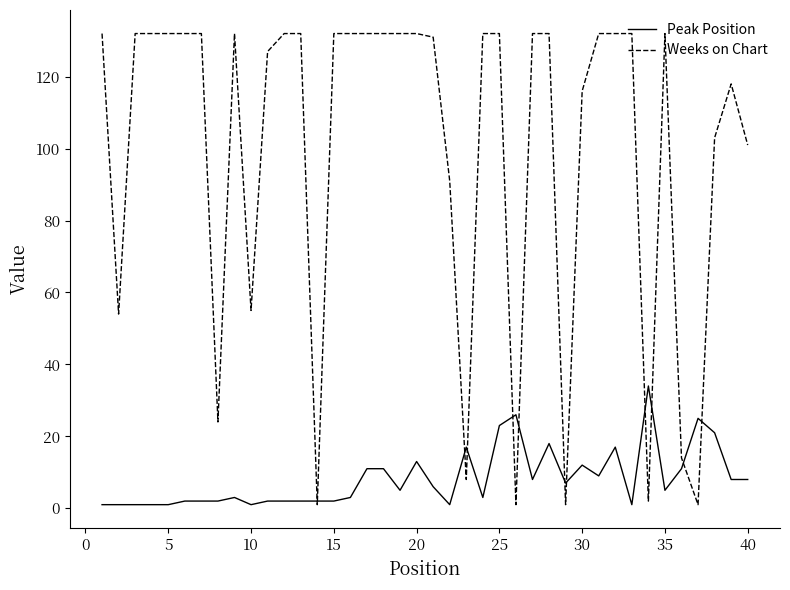

List the series in order of their peak value, highest first.

Weeks on Chart, Peak Position